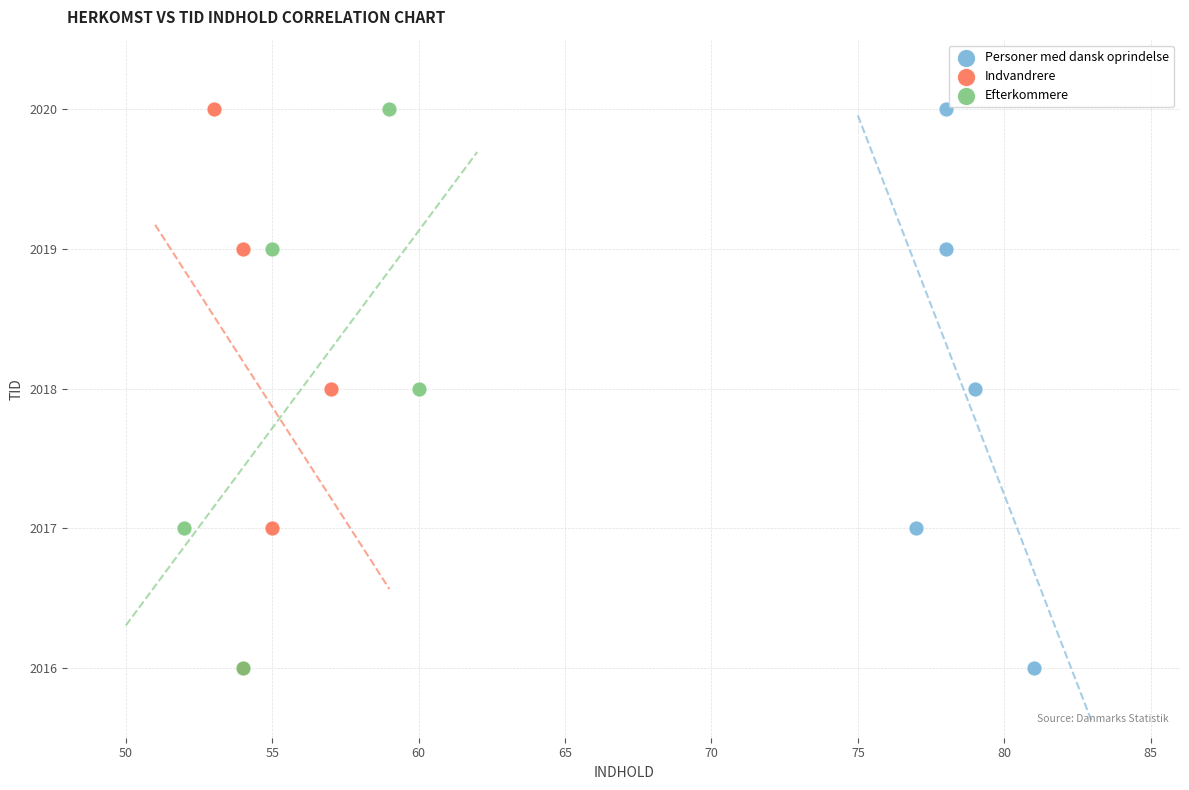

What are all the series names shown in the legend?

Personer med dansk oprindelse, Indvandrere, Efterkommere